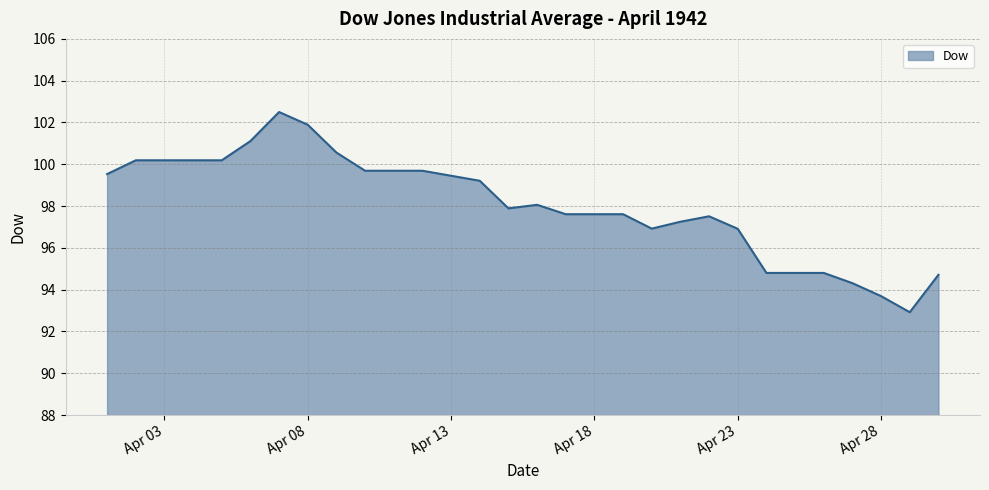

What is the minimum value shown in the chart?

92.9